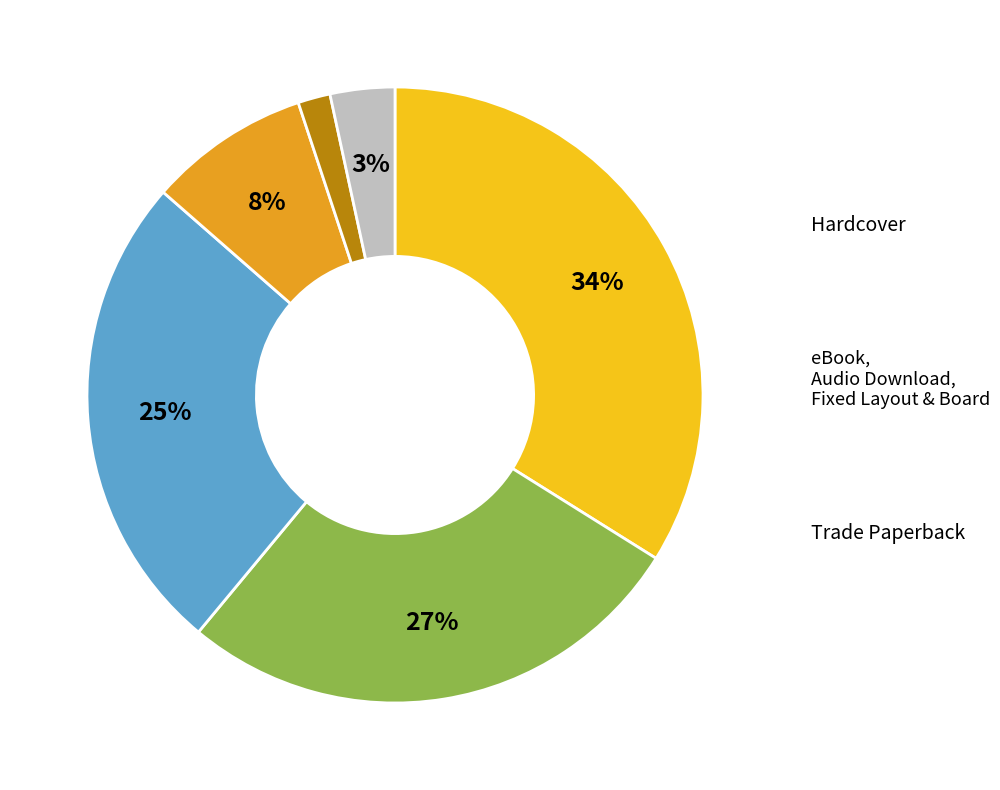

Does any single category account for the majority?

No